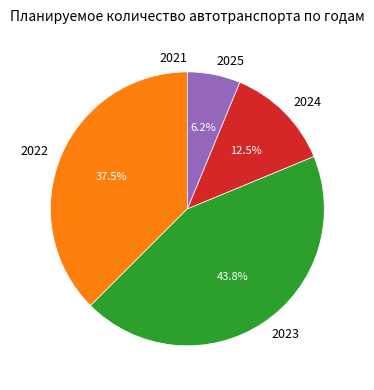

Combined, do 2024 and 2025 account for over 50%?

No